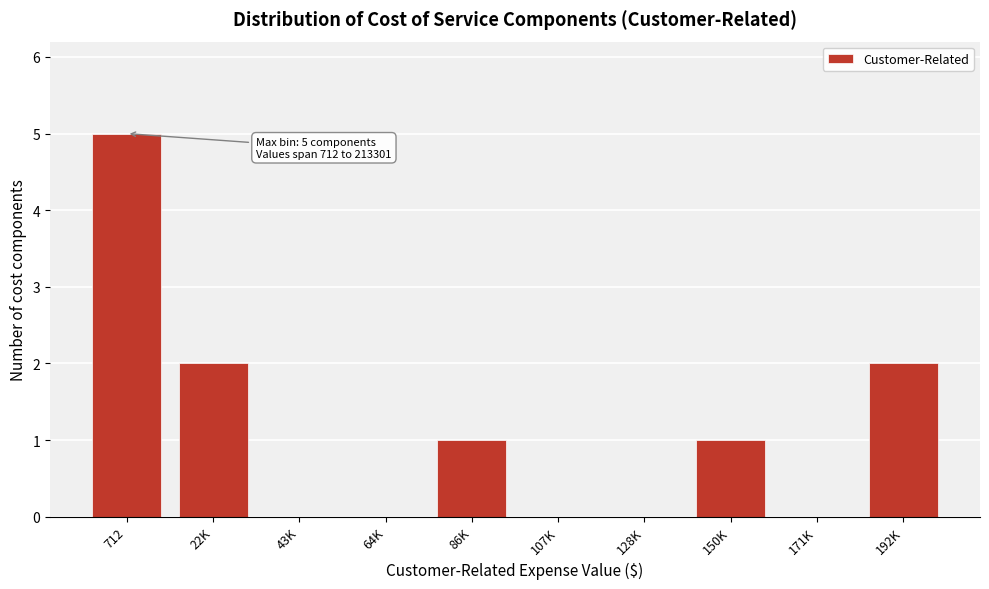

Reading left to right, extract all data points from this chart.

712=5	22K=2	43K=0	64K=0	86K=1	107K=0	128K=0	150K=1	171K=0	192K=2